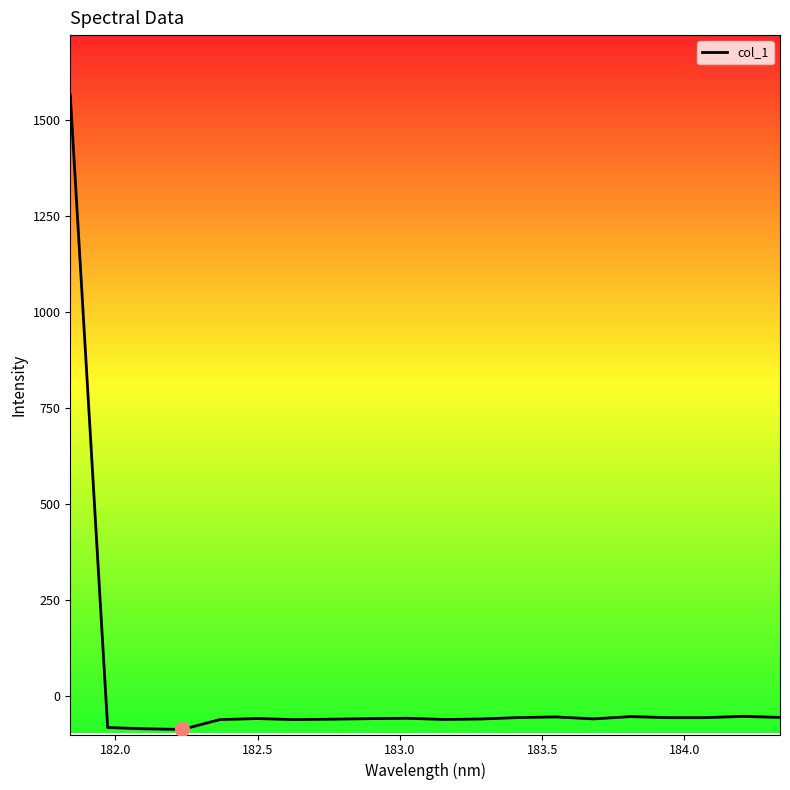

What is the maximum value shown in the chart?

1565.8